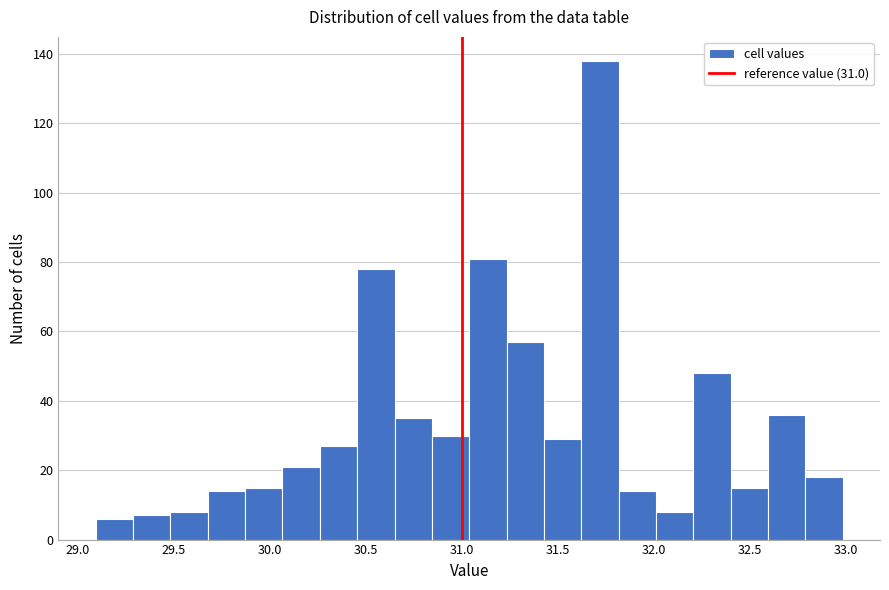

Around what value on the x-axis is the tallest bar? Give the approximate position of its centre, as read against the axis.

31.70